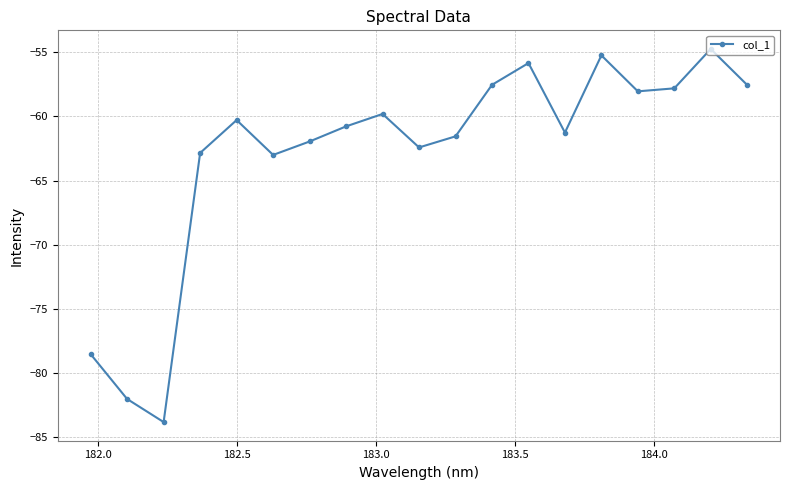

How many interior local valleys (lower than both neighbors) does the data have?

5